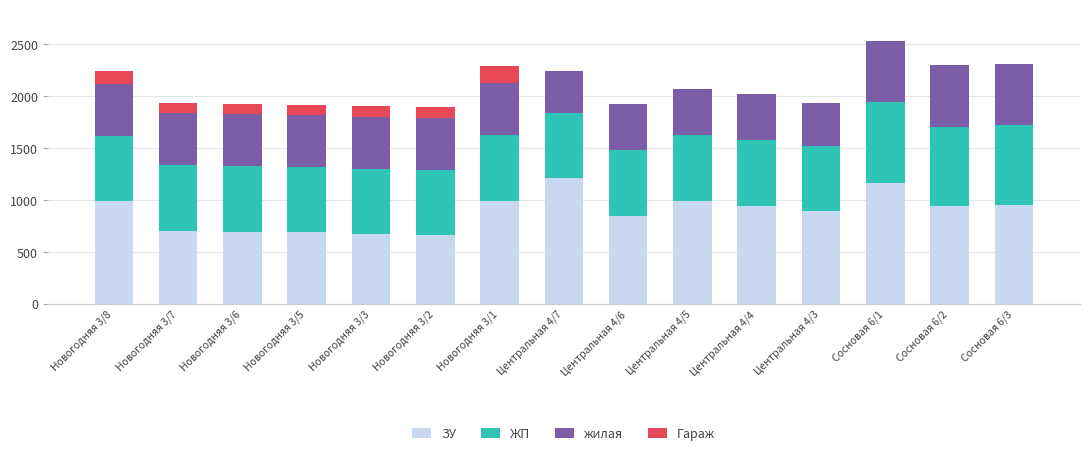

What is the highest value of the ЗУ series?

1210.0